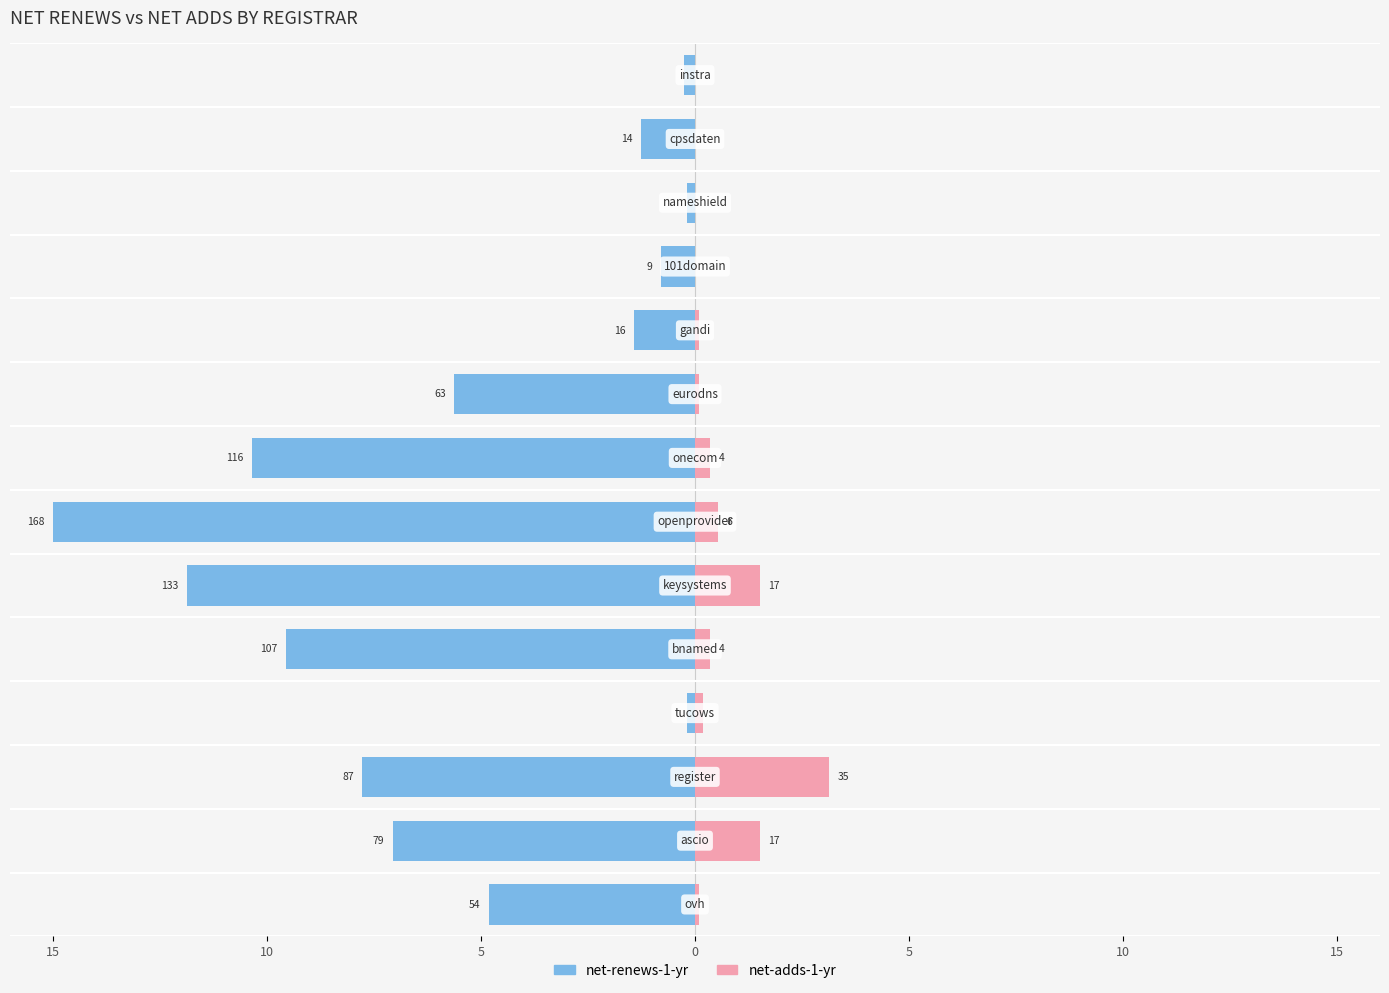

What is the sum of all net-renews-1-yr values?

-76.2